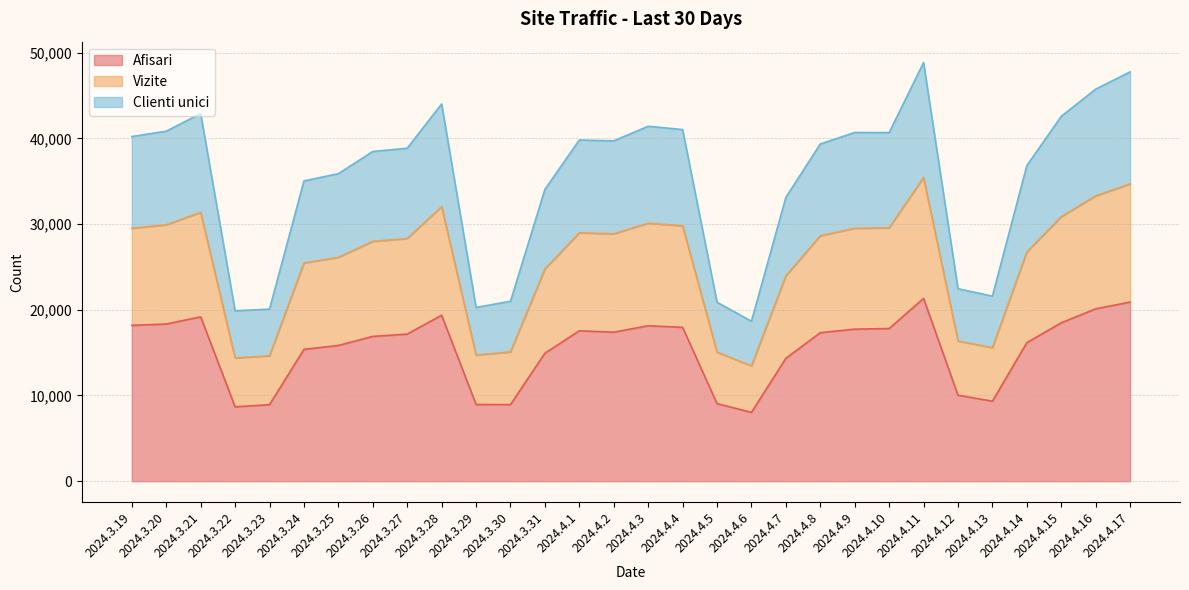

What is the label of the 3rd point from the left?

2024.3.21